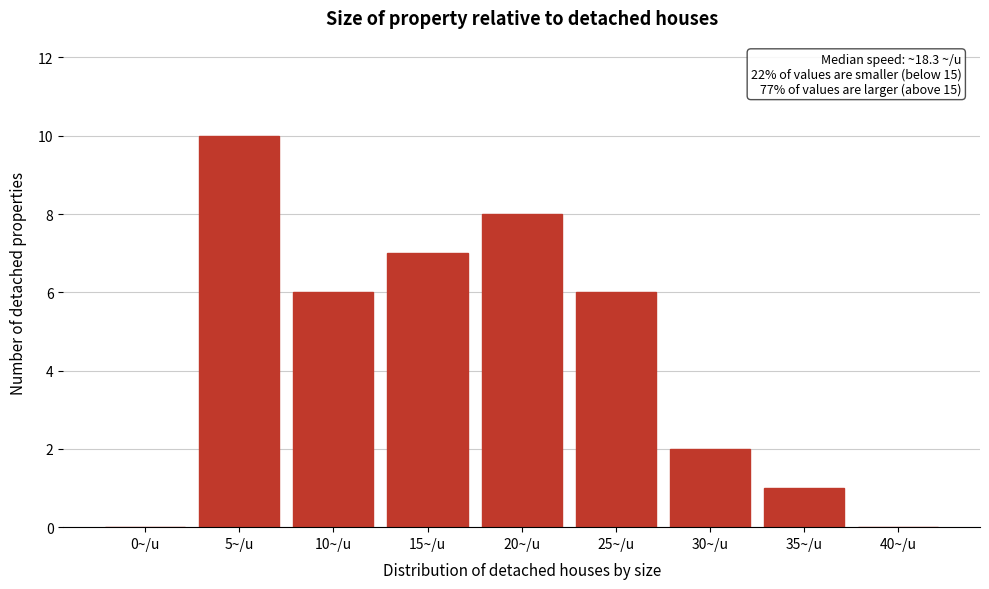

Reading left to right, list all the values displayed in this chart.

0~/u=0	5~/u=10	10~/u=6	15~/u=7	20~/u=8	25~/u=6	30~/u=2	35~/u=1	40~/u=0